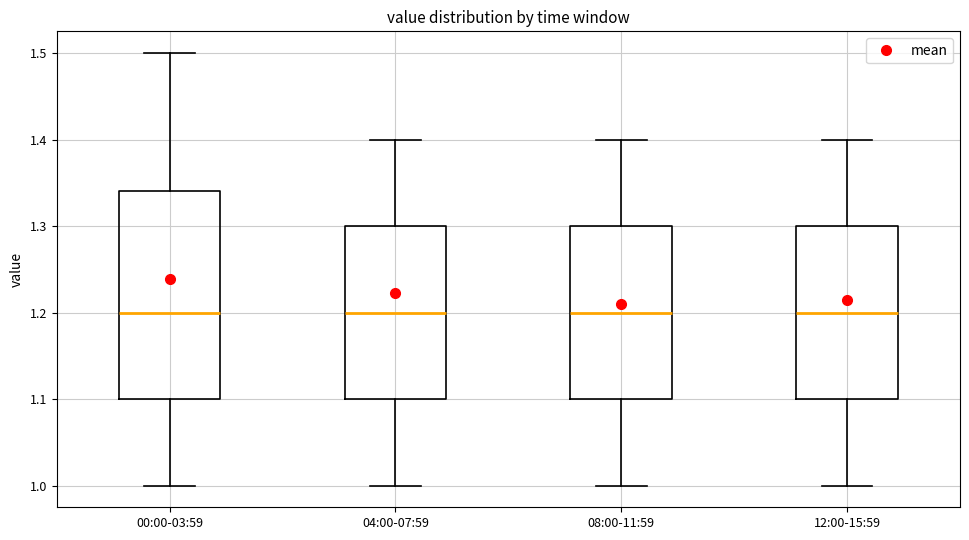

Reading left to right, transcribe this box plot: for each box, give where its median line is, the range the box spans, and where its two whiskers end, as read against the y-axis. The values are not printed on the chart, so give them approximately, as read against the axis.

00:00-03:59: median 1.20, box 1.10 to 1.34, whiskers 1.00 to 1.50
04:00-07:59: median 1.20, box 1.10 to 1.30, whiskers 1.00 to 1.40
08:00-11:59: median 1.20, box 1.10 to 1.30, whiskers 1.00 to 1.40
12:00-15:59: median 1.20, box 1.10 to 1.30, whiskers 1.00 to 1.40